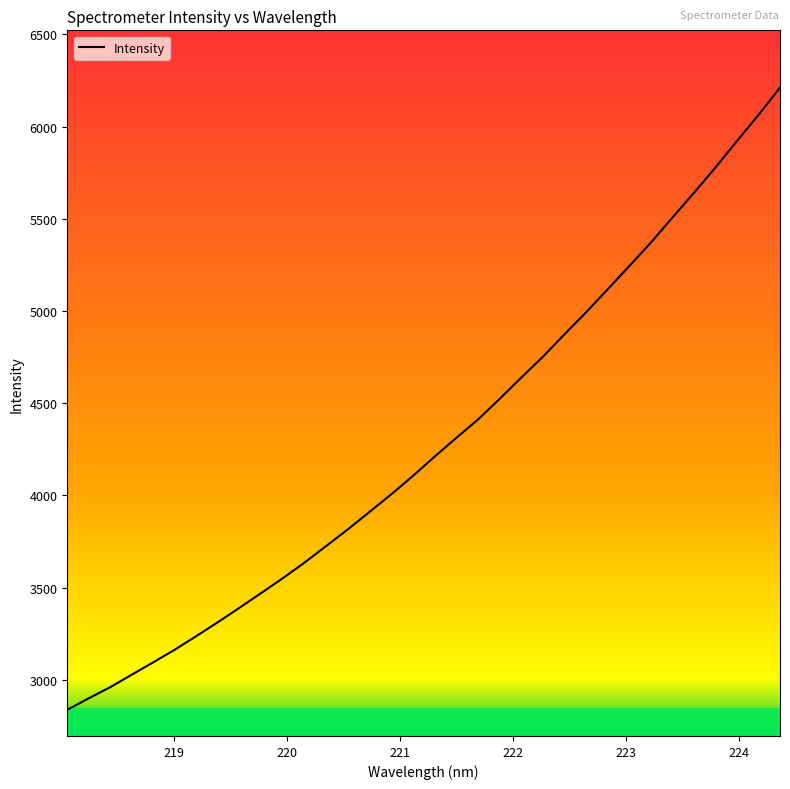

True or false: there are more than 1 points higher than both neighbors.

False